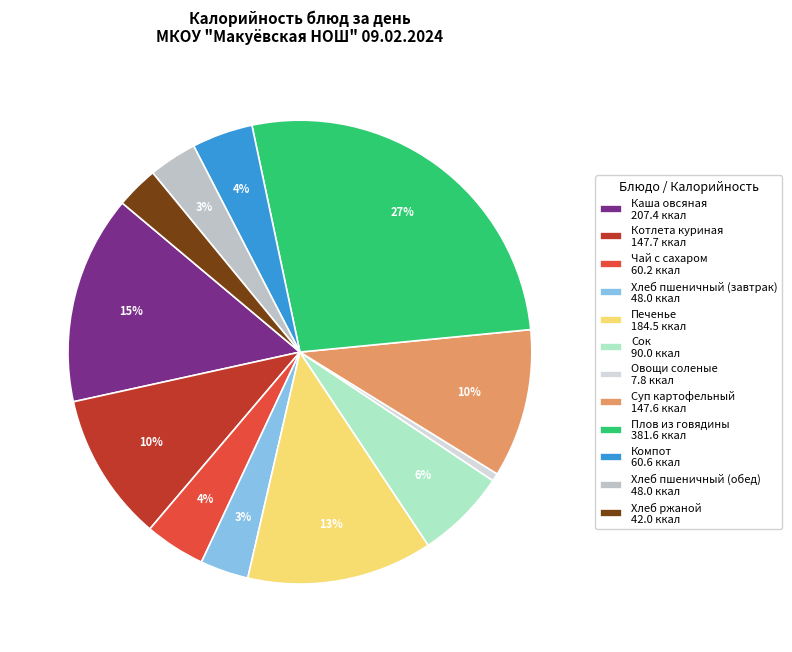

How many segments does this pie chart have?

12